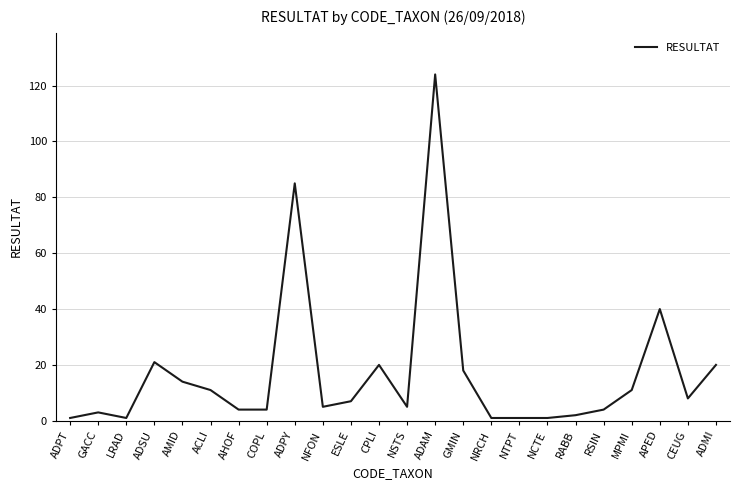

Where is the data nearest to the value 62?

APED